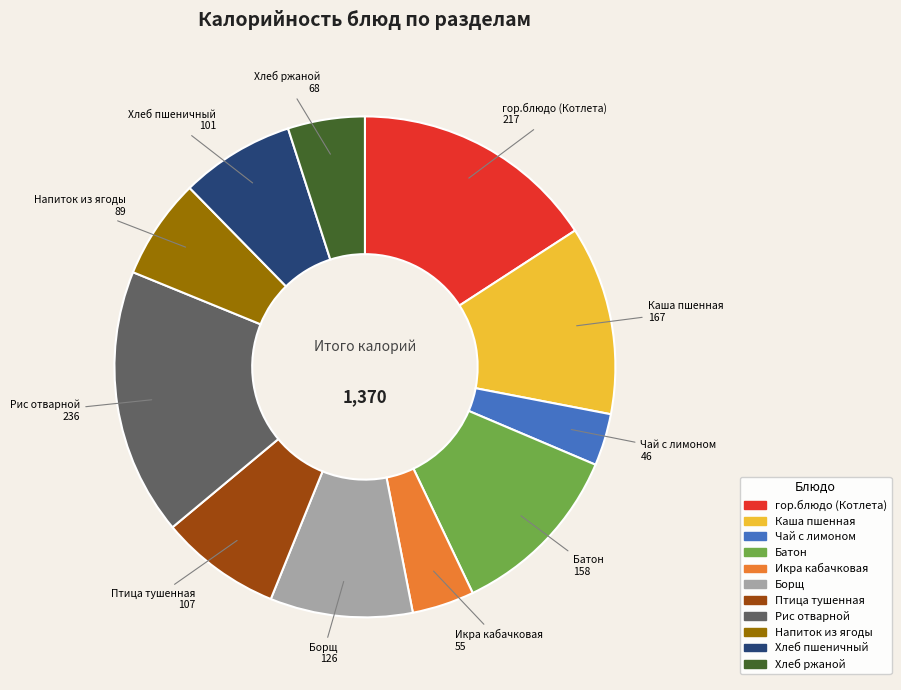

Which has a higher value, Икра кабачковая or Батон?

Батон